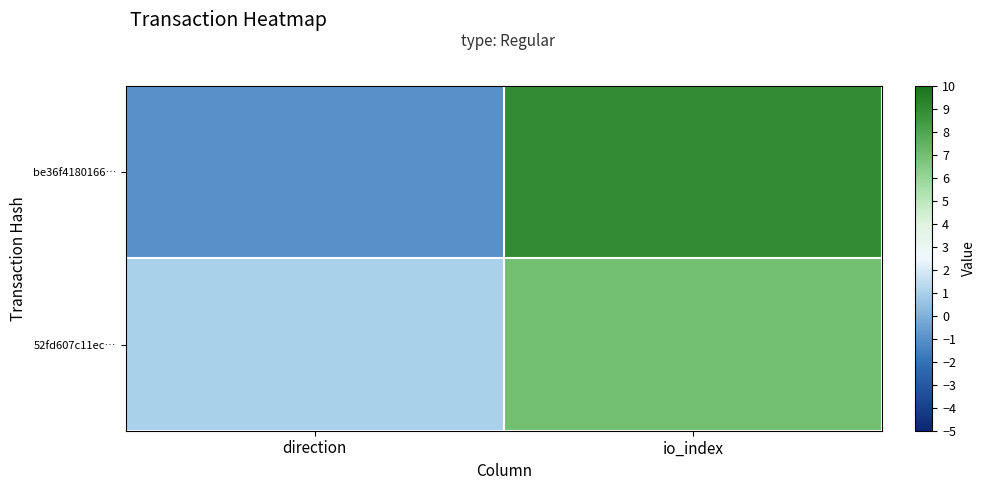

Which series has the largest total across all categories?

be36f4180166…